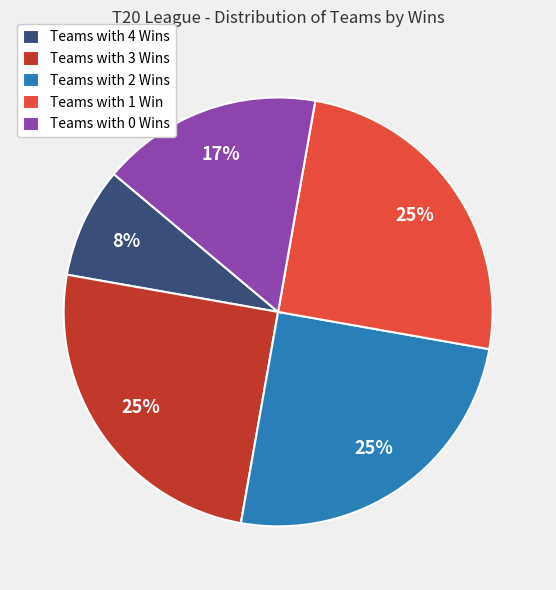

Is there a majority slice in this chart?

No